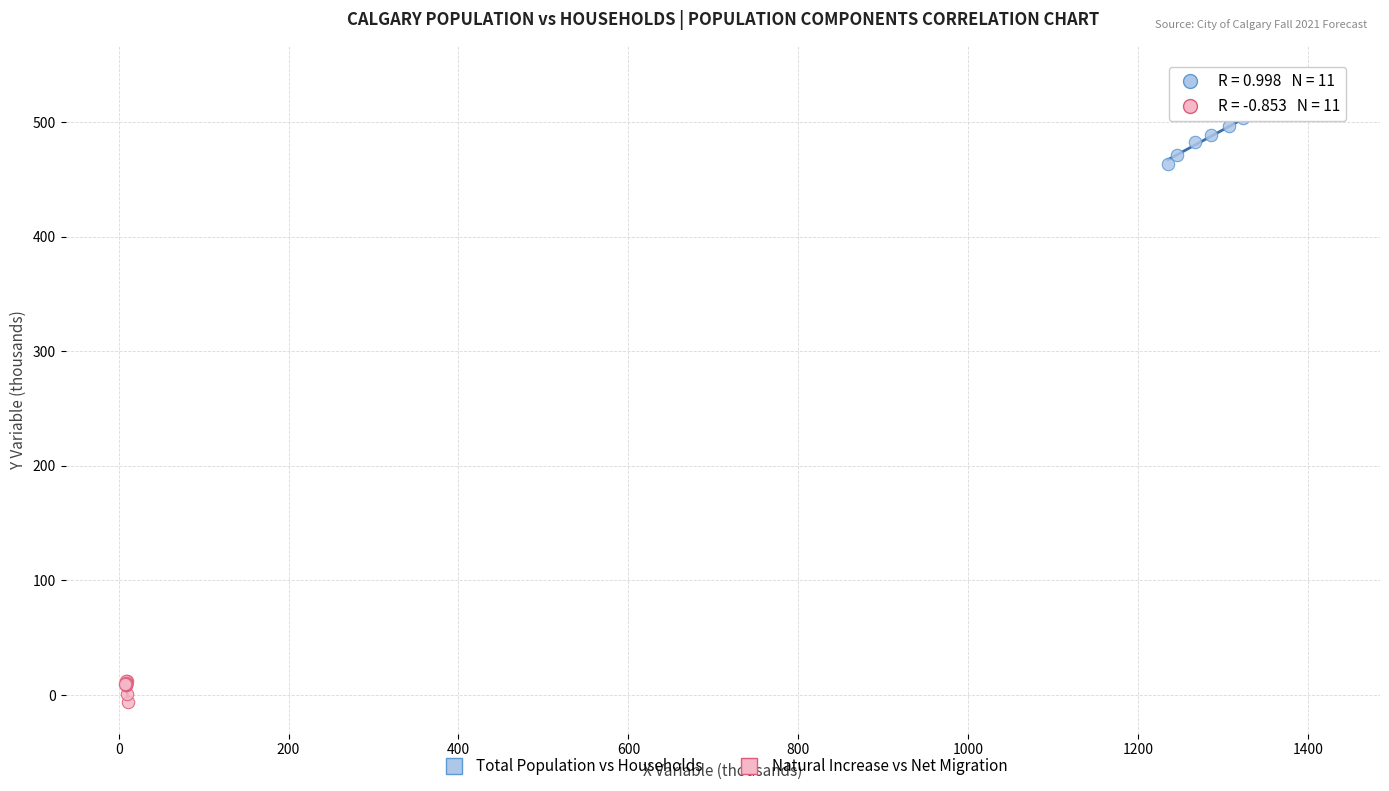

What are all the series names shown in the legend?

Total Population vs Households, Natural Increase vs Net Migration